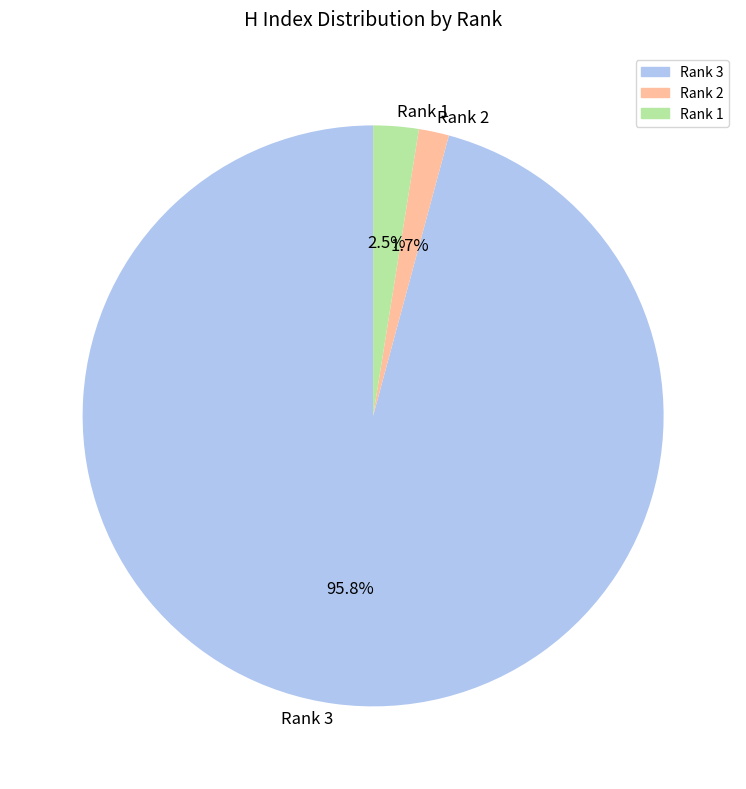

Is there any slice that represents more than half of the pie?

Yes